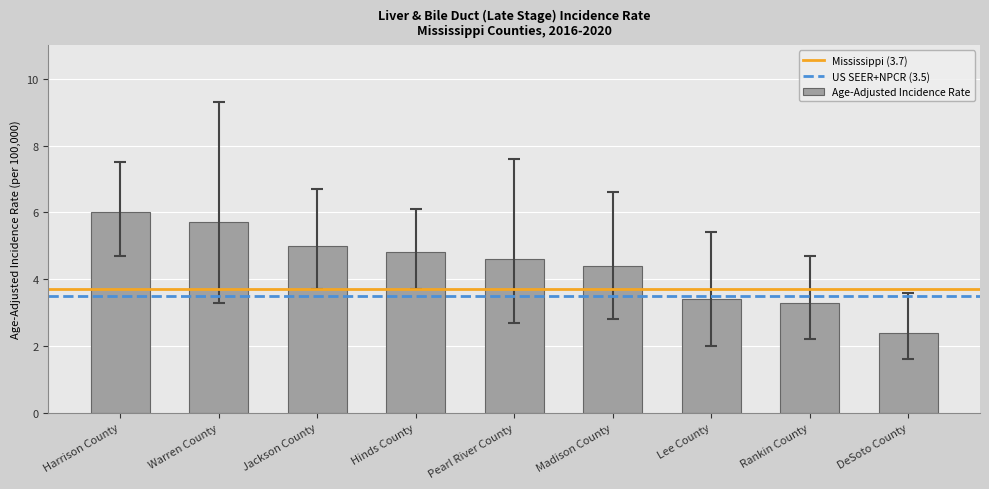

The chart shows a value of 2.2 at Hinds County. True or false?

False